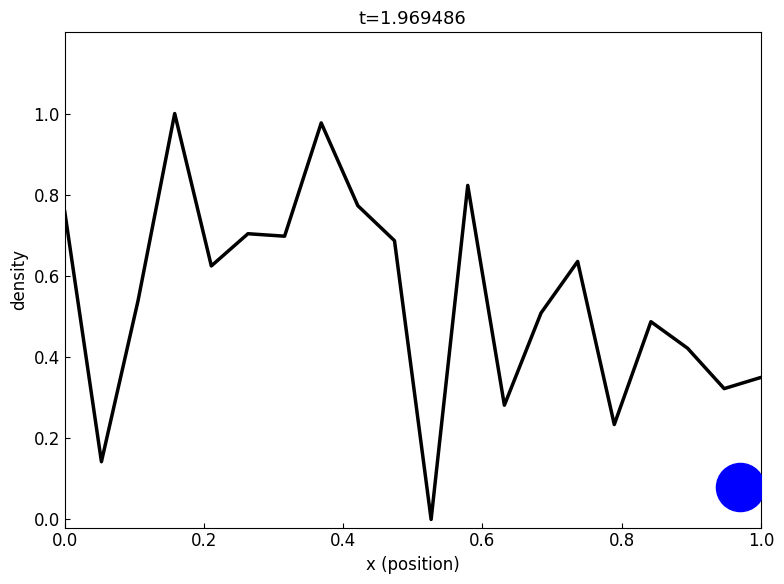

Between 19 and 0.6, which is larger?

0.6